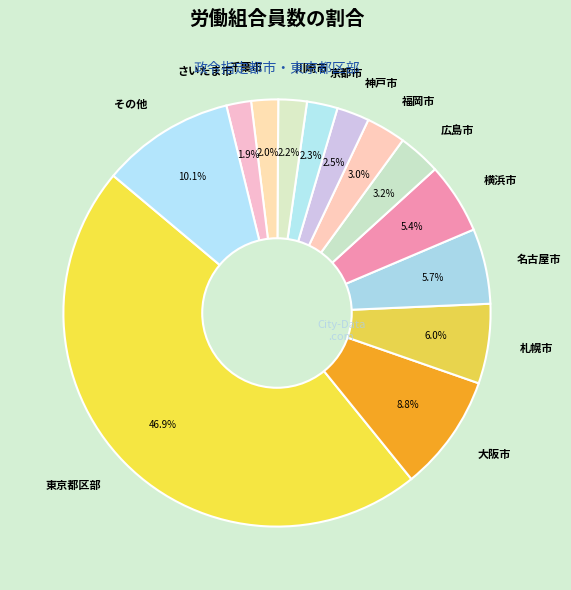

What is the largest slice in the pie chart?

東京都区部